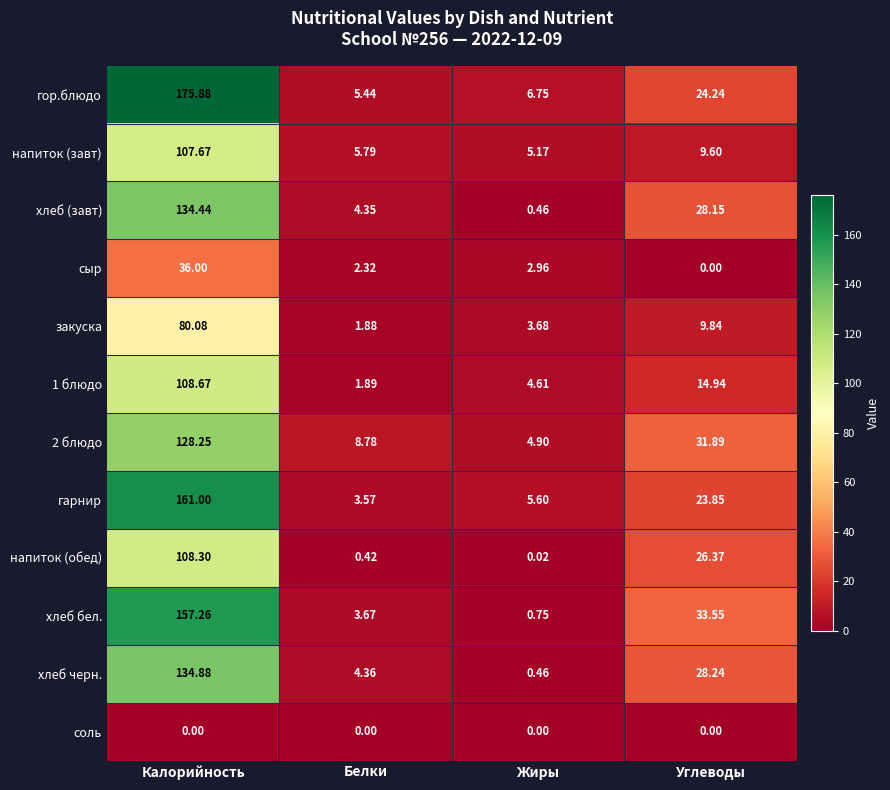

Which series changed the most between Белки and Жиры?

хлеб черн.